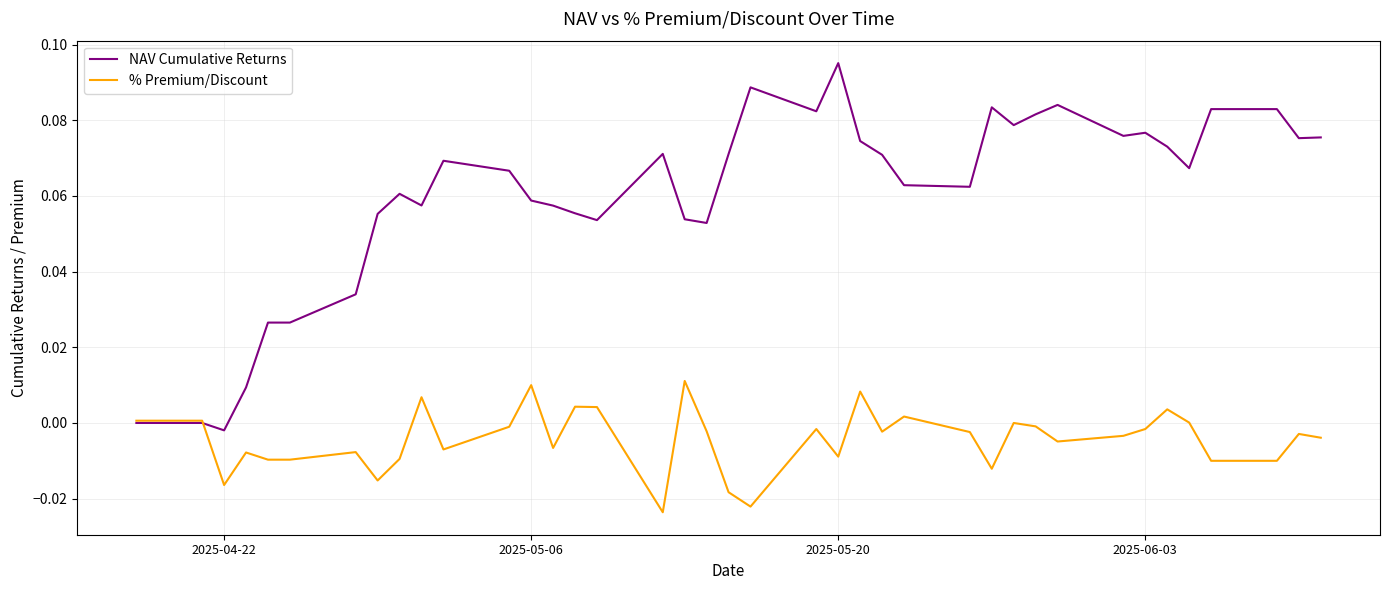

List the series in order of their peak value, highest first.

NAV Cumulative Returns, % Premium/Discount